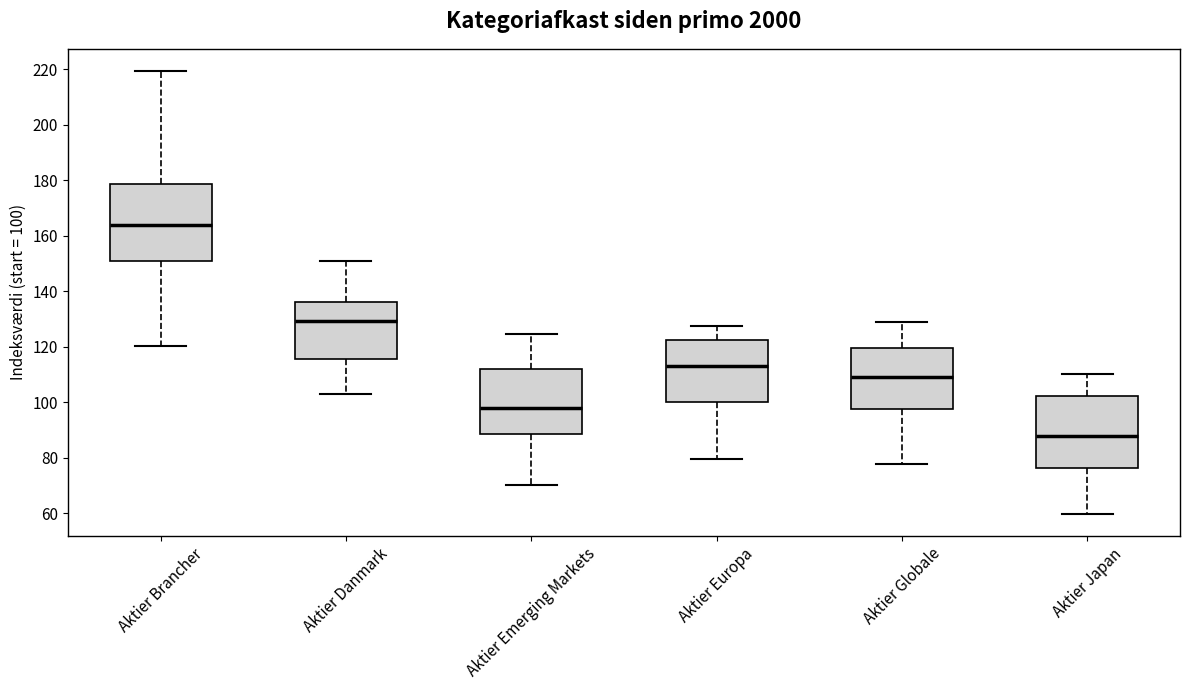

Which box has the highest median line?

Aktier Brancher